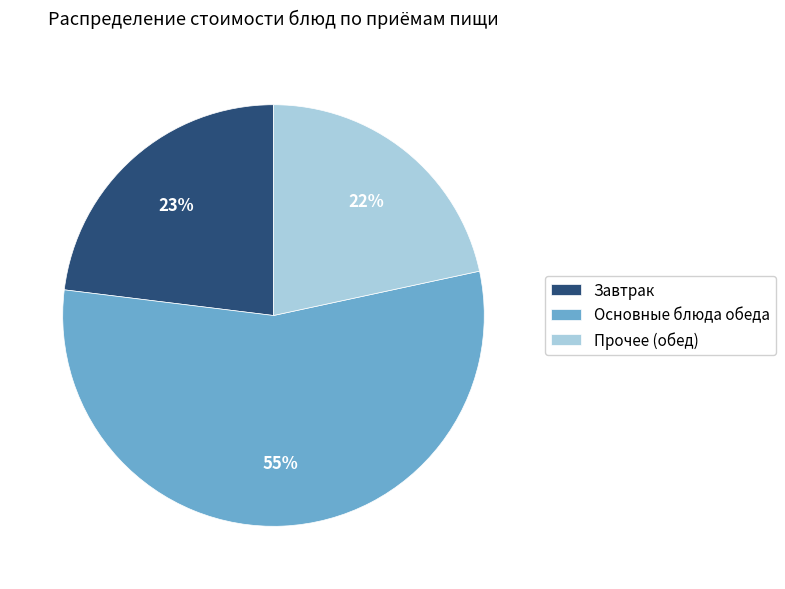

Between Прочее (обед) and Завтрак, which is larger?

Завтрак